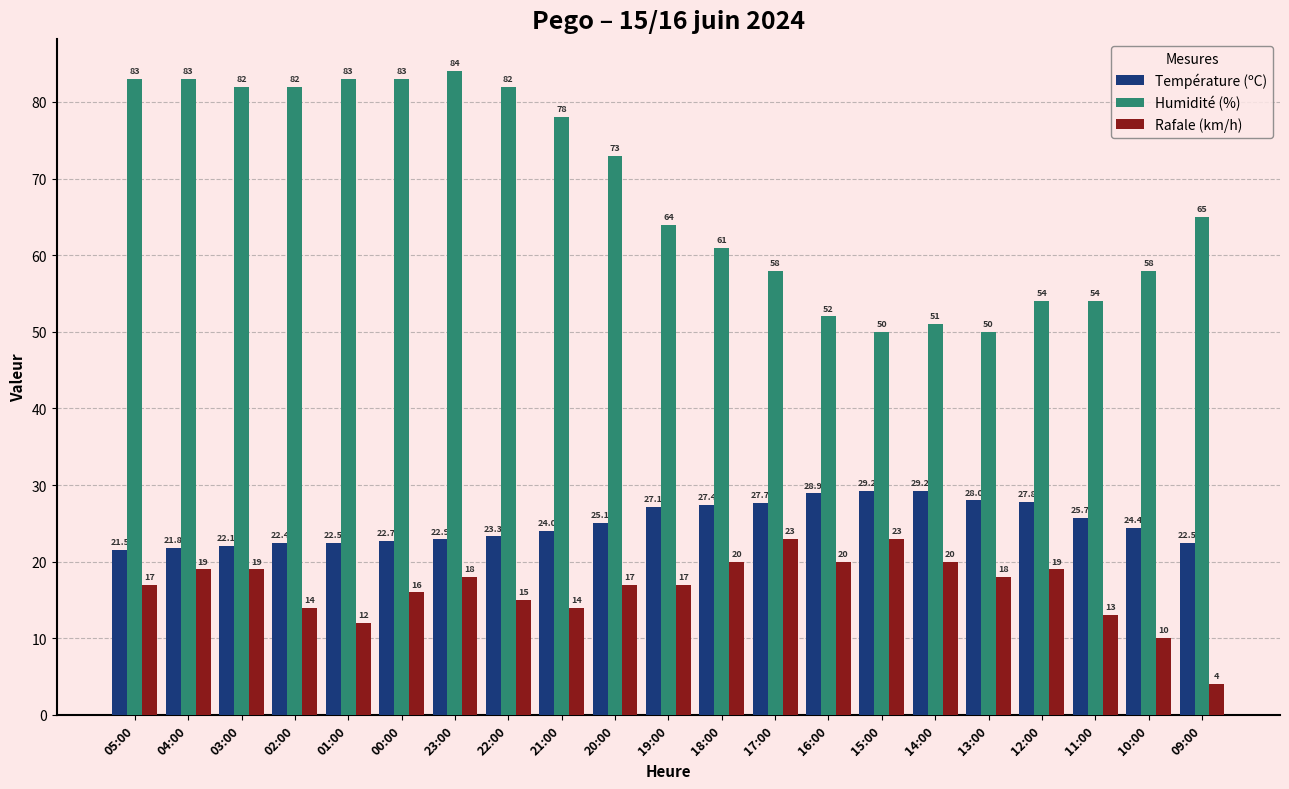

How many bars are there in total?

63